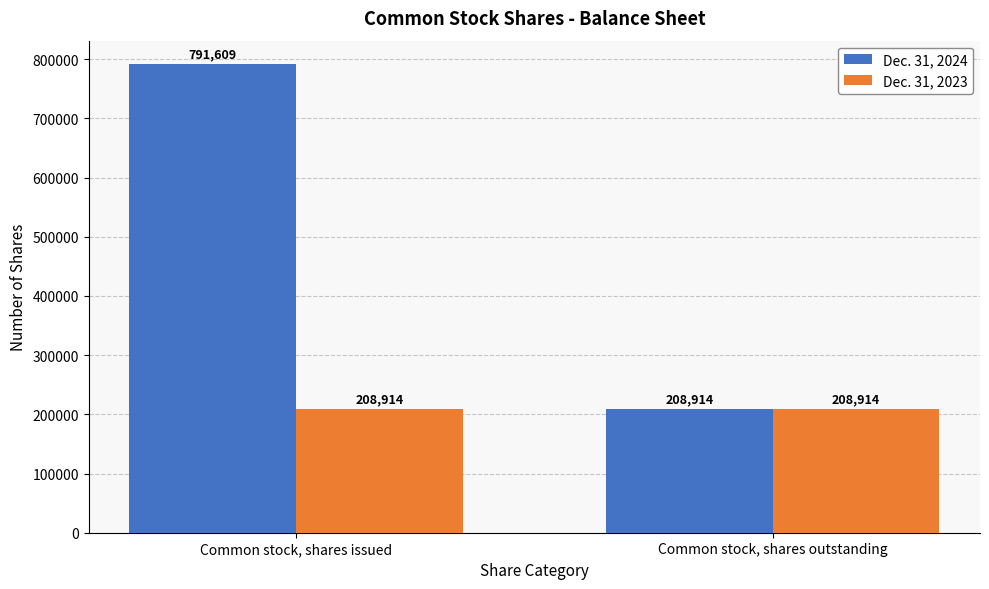

How many Dec. 31, 2024 values are between 208914 and 791609?

2